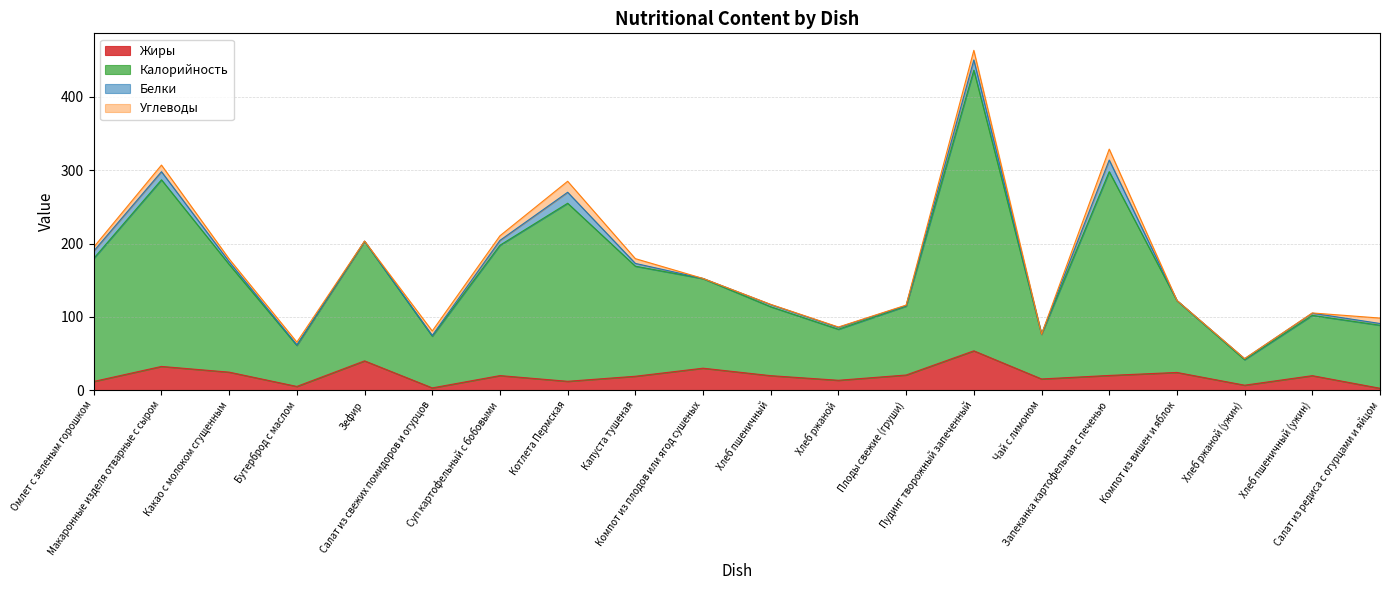

What position from the right is Пудинг творожный запеченный?

7